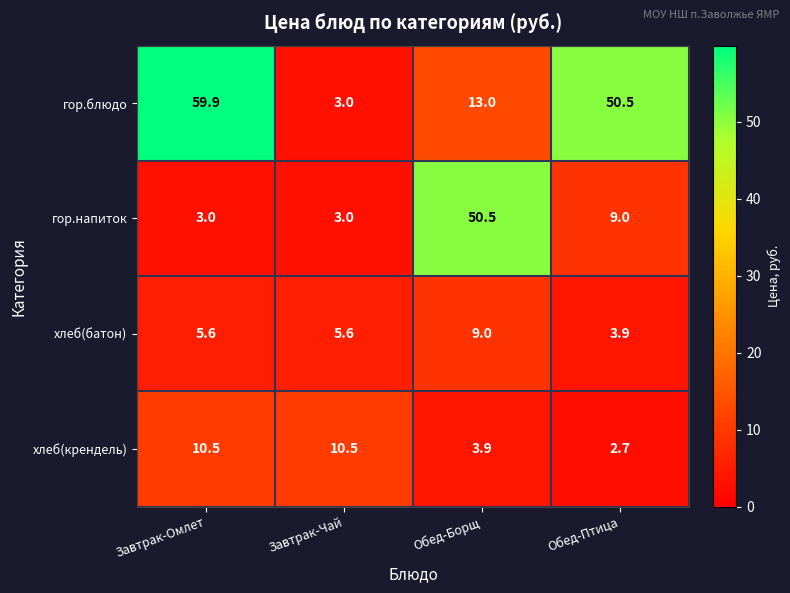

What is the sum of all гор.блюдо values?

126.4